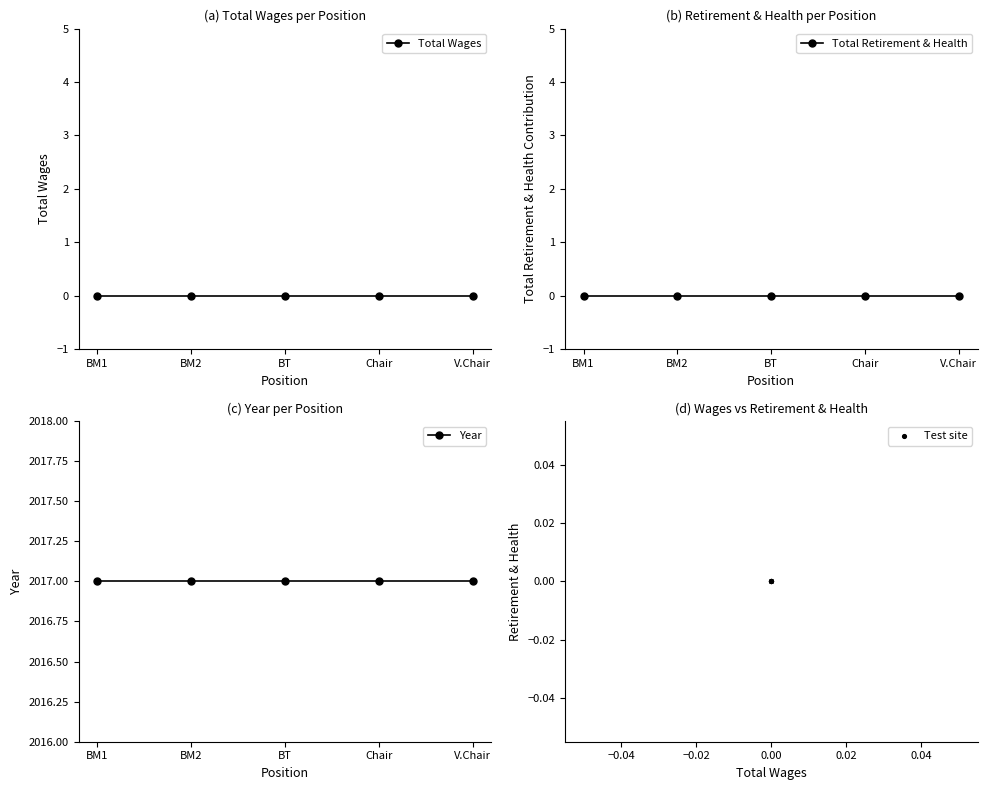

What are all the series names shown in the legend?

Total Wages, Total Retirement & Health, Year, Test site